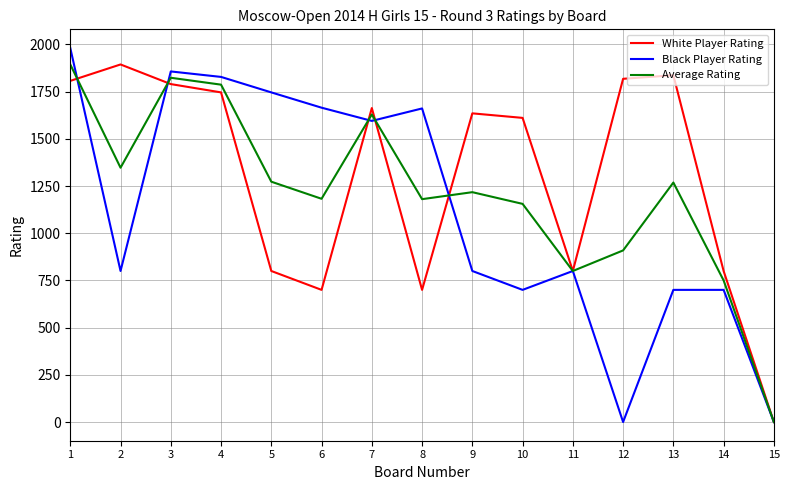

What is the difference between the maximum and second lowest values in the Average Rating series?

1144.0